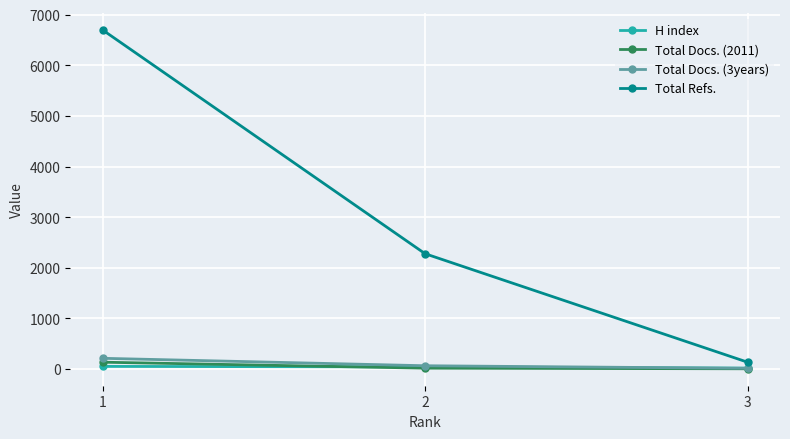

Which series has the widest spread of values?

Total Refs.